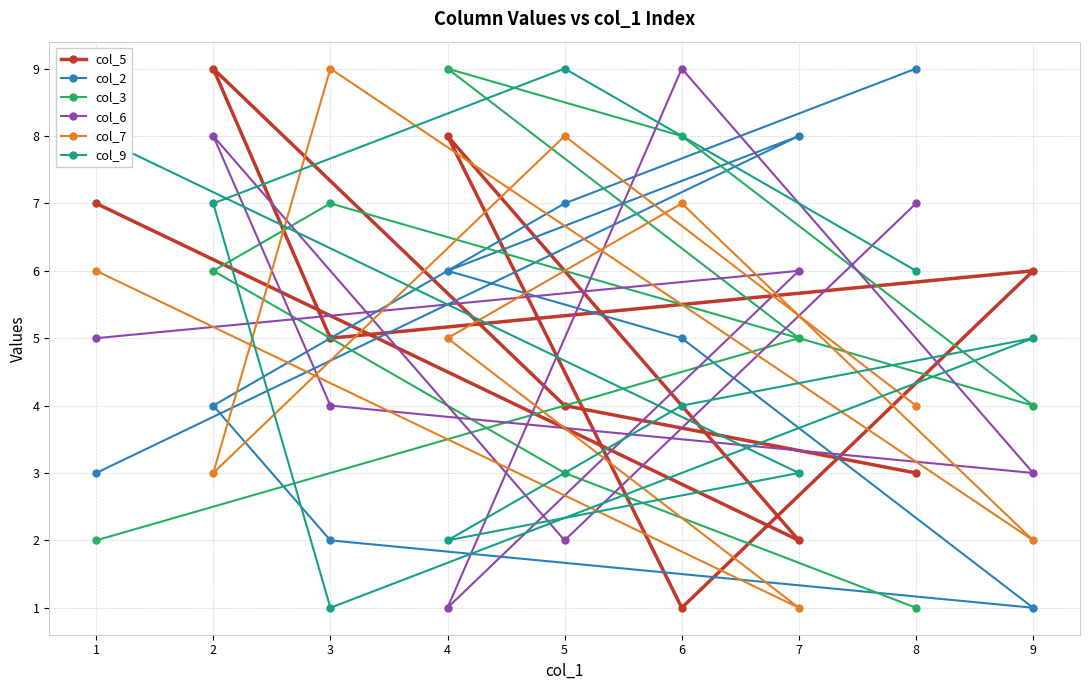

How many data points in col_2 are above 5?

4